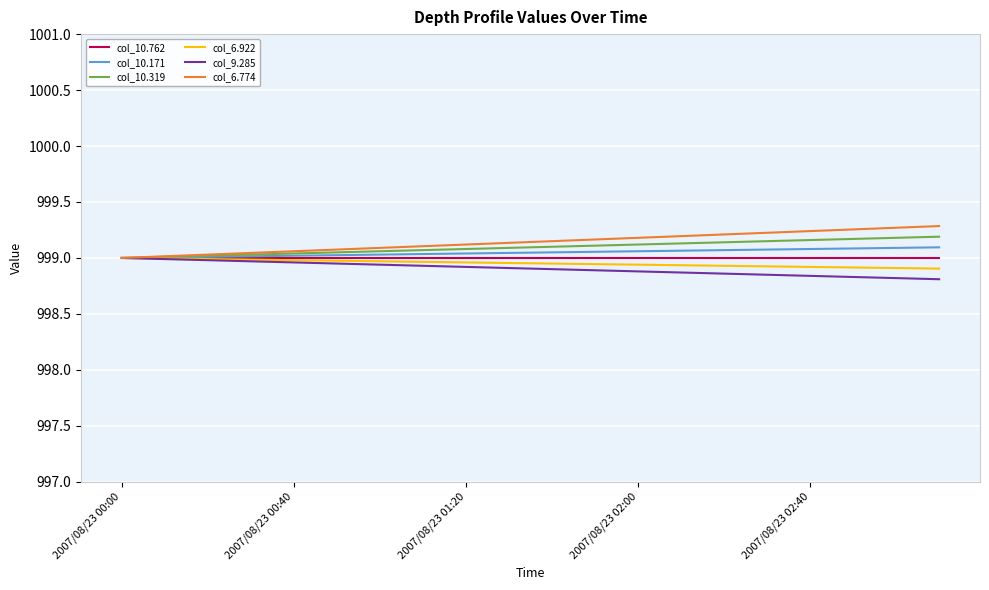

List the series in order of their overall mean, lowest first.

col_9.285, col_6.922, col_10.762, col_10.171, col_10.319, col_6.774